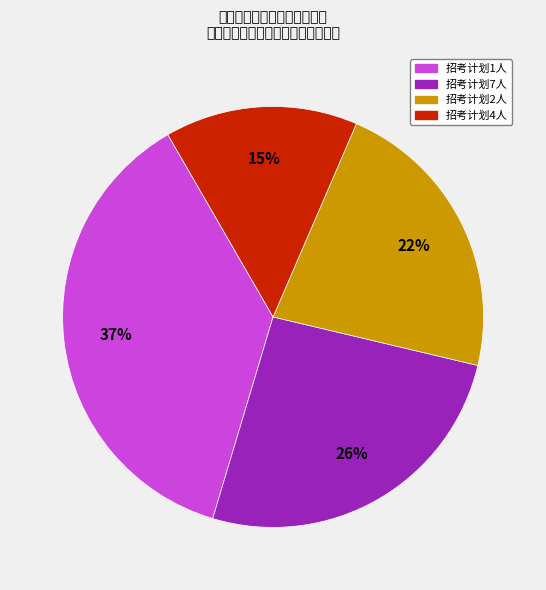

To the nearest percent, what is the average slice percentage?

25%